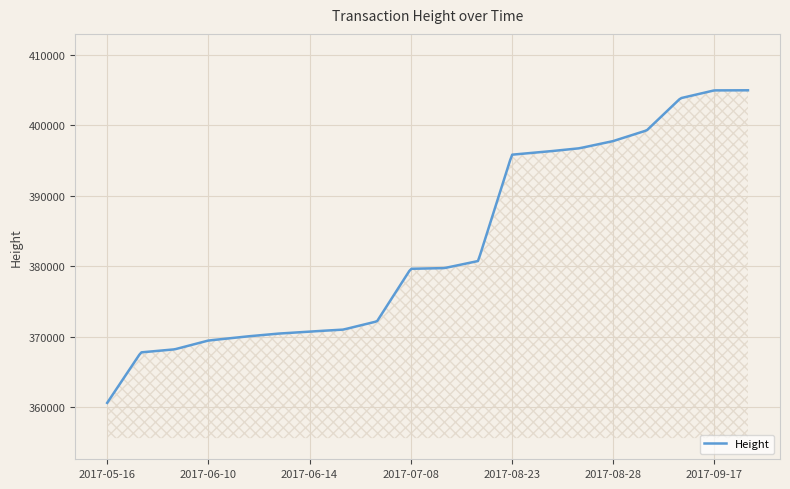

What is the minimum value shown in the chart?

360631.0